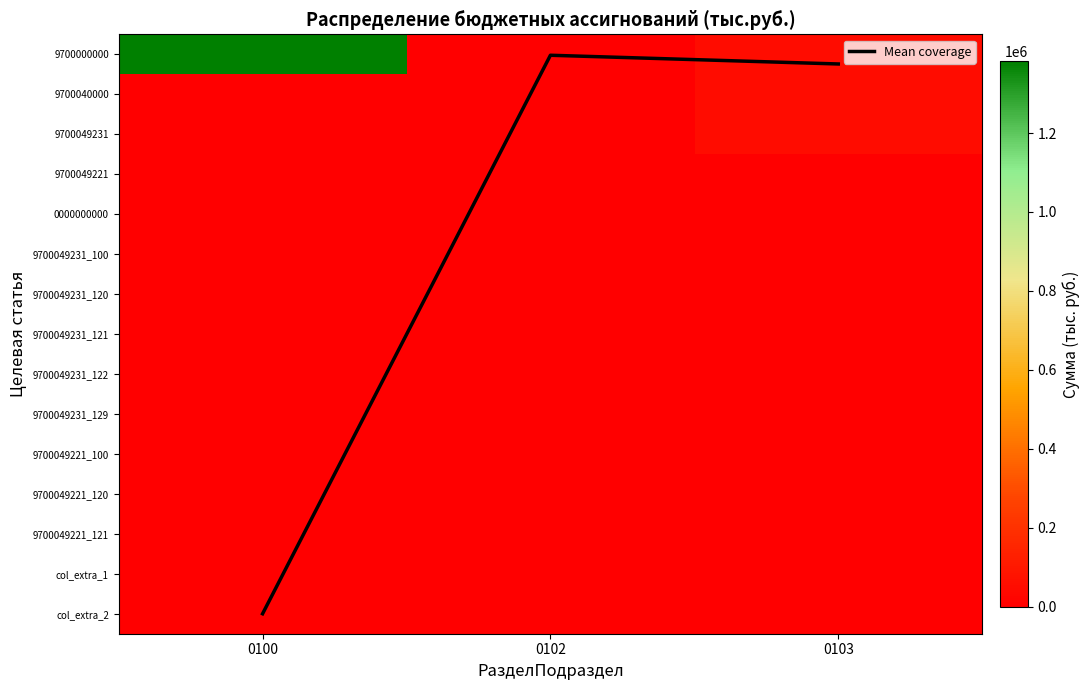

At how many categories does at least one series exceed 55229?

1